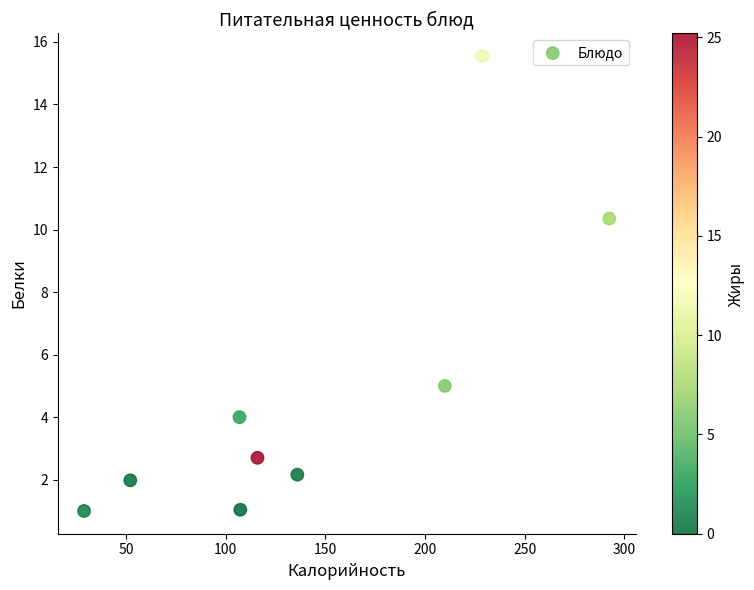

What is the average Y value?

4.9